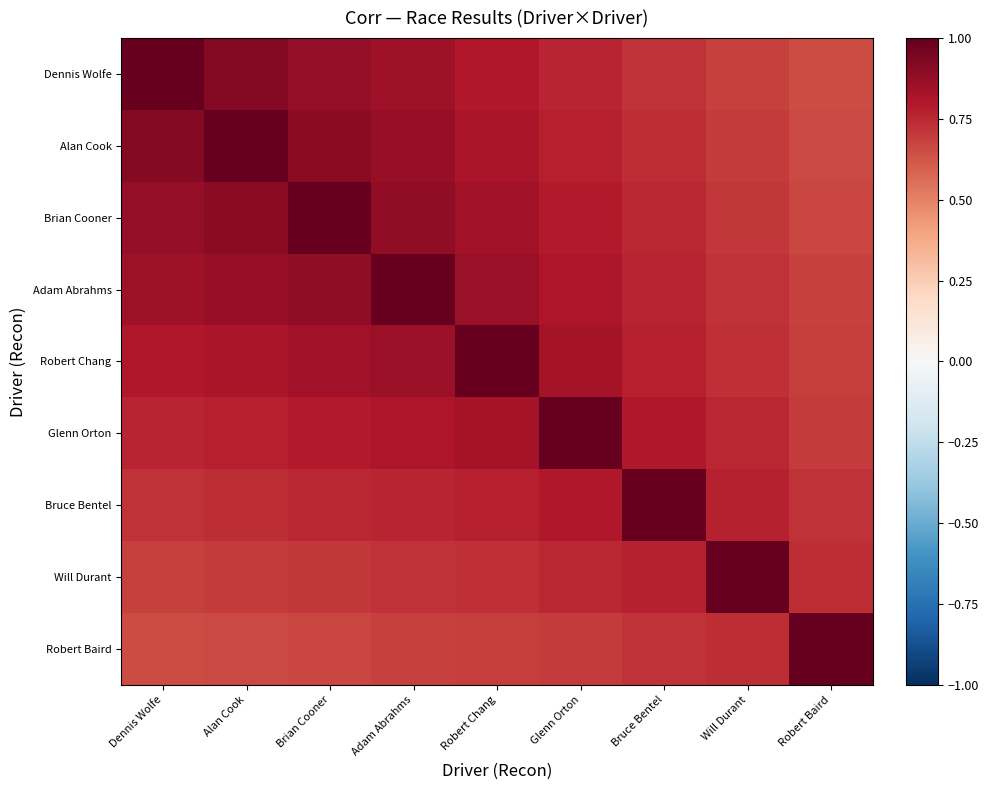

What is the total value across all series at Dennis Wolfe?

7.3